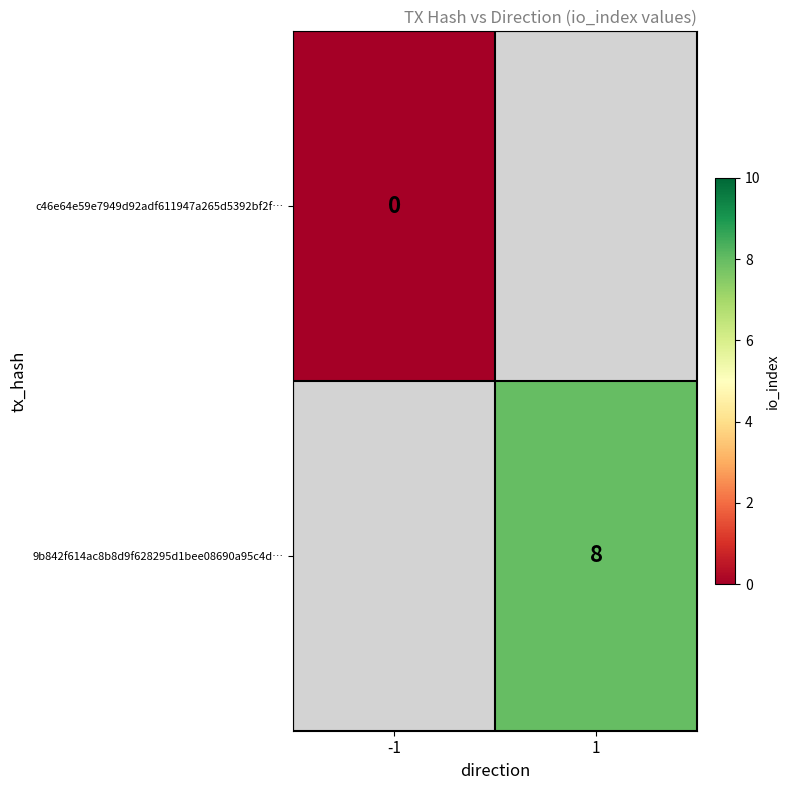

The 9b842f614ac8b8d9f628295d1bee08690a95c4d… series shows 5.1 at 1. True or false?

False